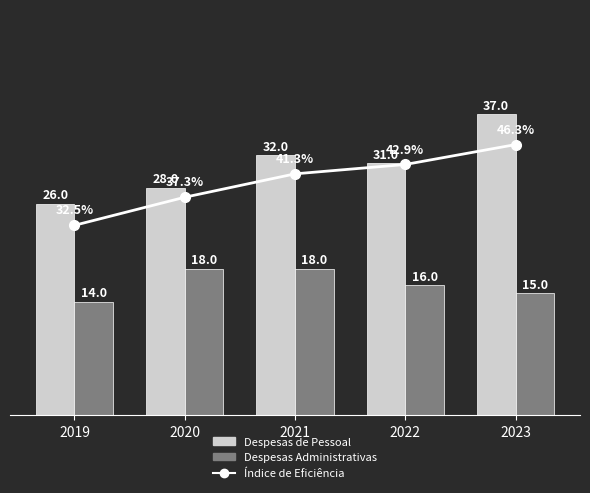

How many values in the Despesas Administrativas series exceed 1600?

2